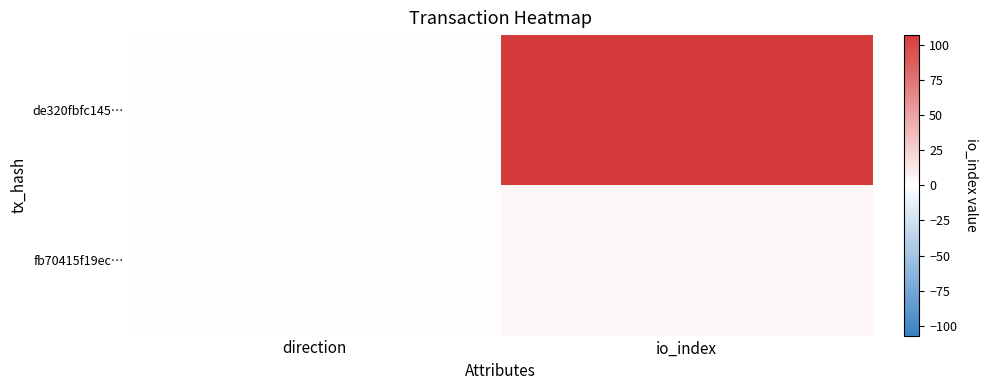

Between io_index and direction, which is larger?

io_index